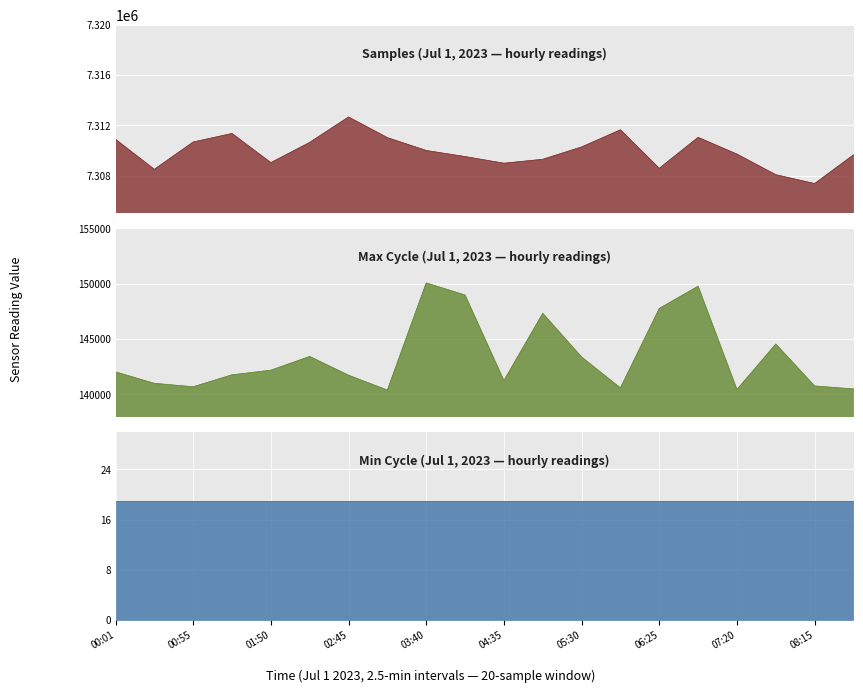

Which category has the lowest value in the Samples series?

08:15